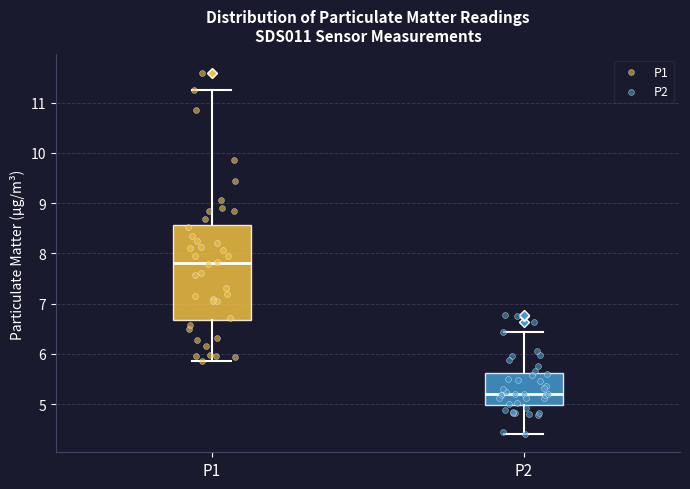

Where does the lower whisker of the box for P1 end on the y-axis? The values are not printed on the chart, so give them approximately, as read against the axis.

5.9